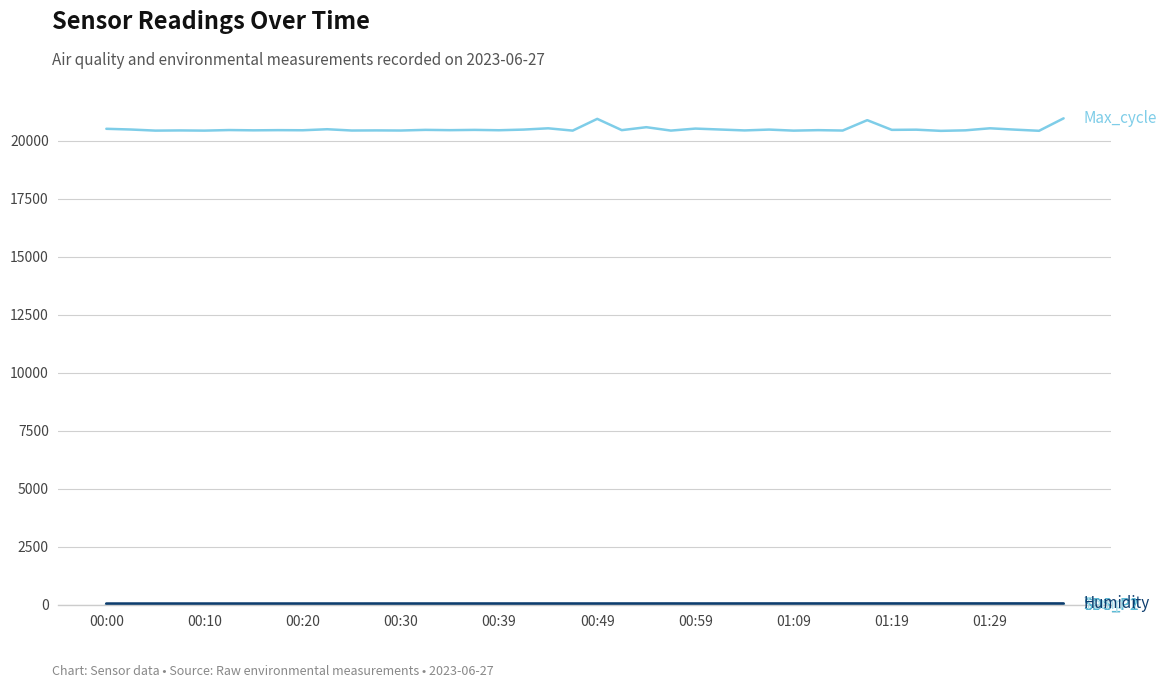

What is the maximum value shown in the chart?

20972.0